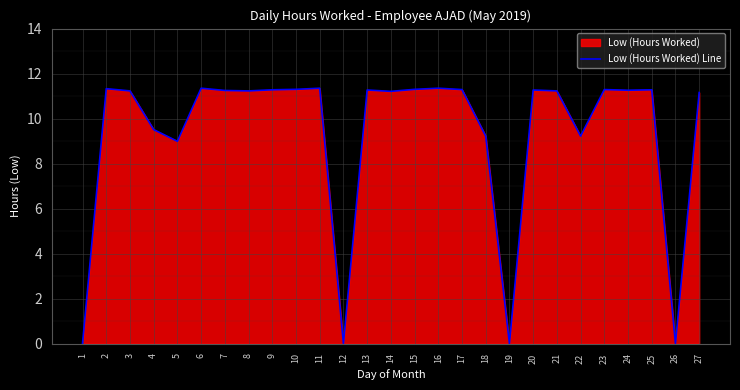

How many categories are shown in the chart?

27